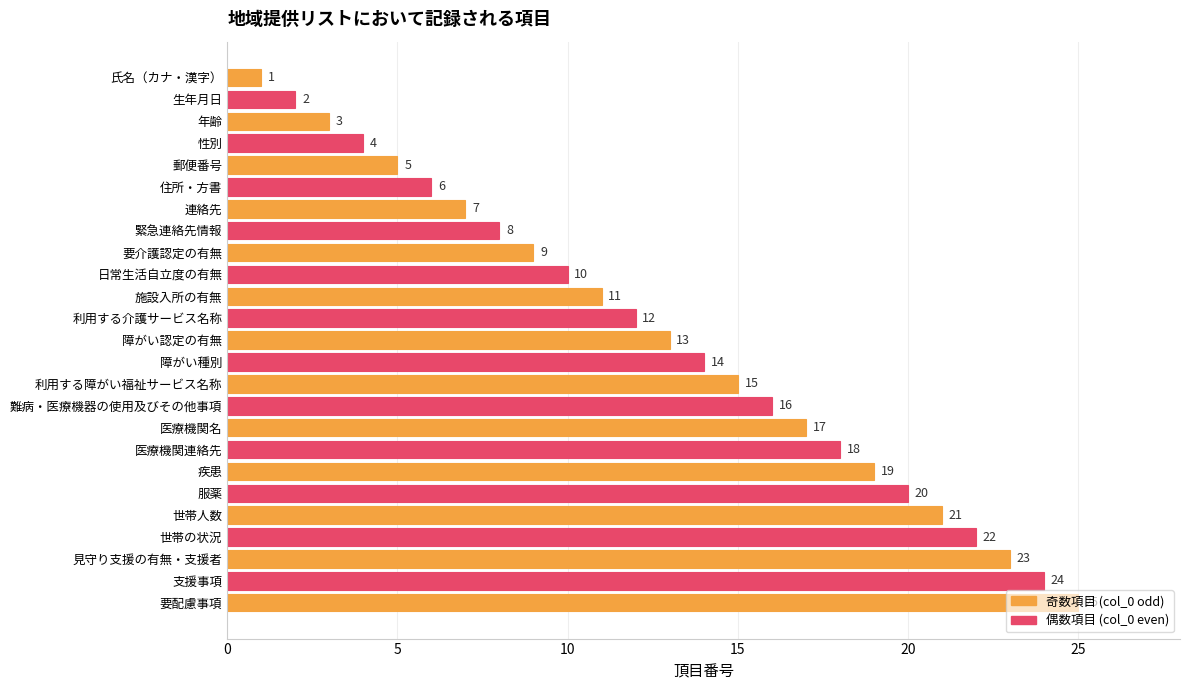

What is the difference between the maximum and second lowest values?

23